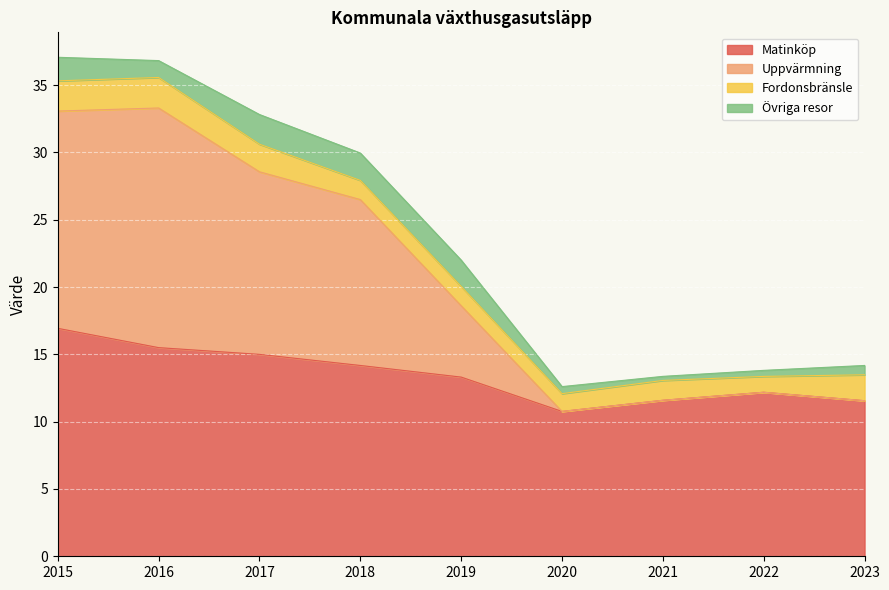

What is the value of the Matinköp point at the 9th from the left?

11.6